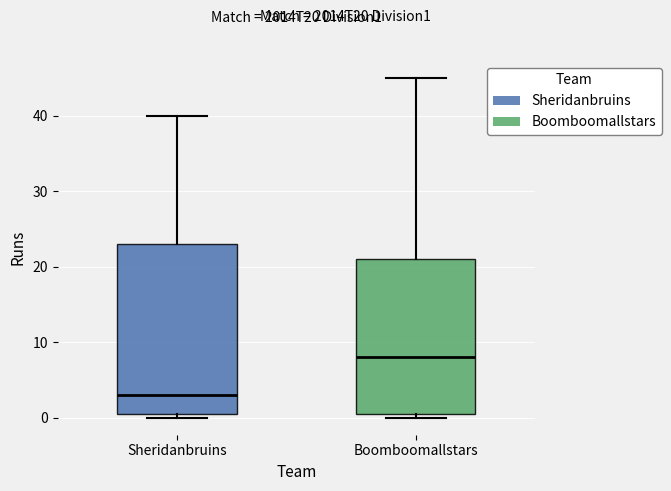

Which box's median line is the lowest?

Sheridanbruins